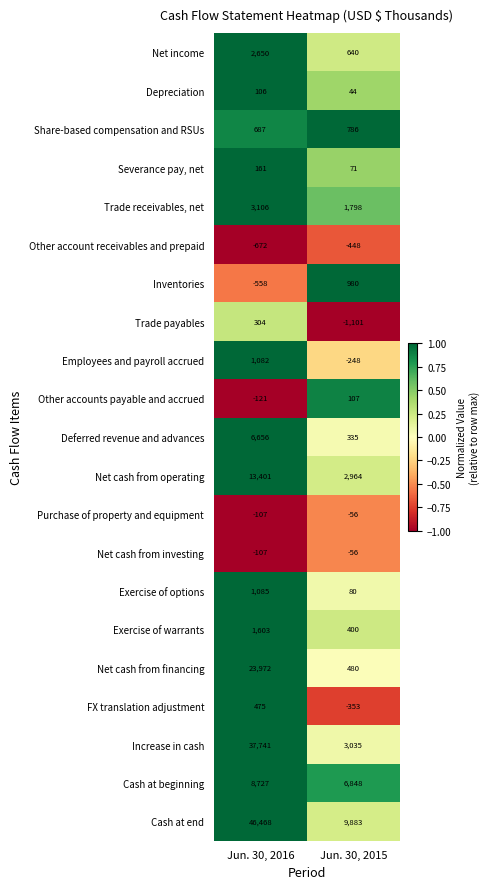

At which label is Net cash from investing closest to -81?

Jun. 30, 2015